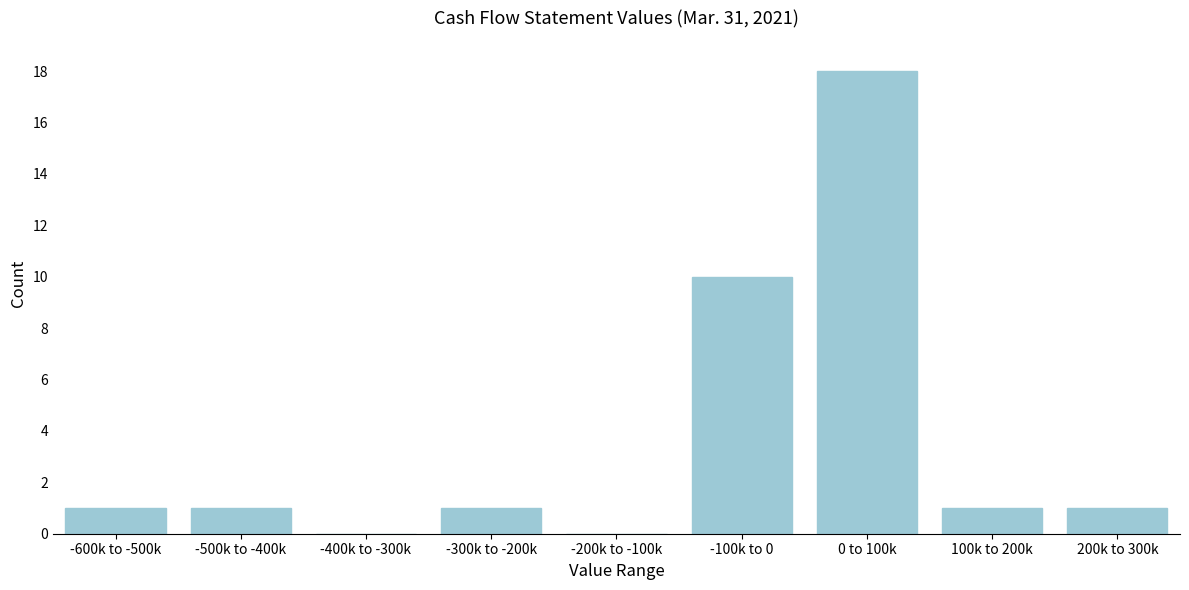

Reading right to left, what are all the values shown in this chart?

200k to 300k=1	100k to 200k=1	0 to 100k=18	-100k to 0=10	-200k to -100k=0	-300k to -200k=1	-400k to -300k=0	-500k to -400k=1	-600k to -500k=1